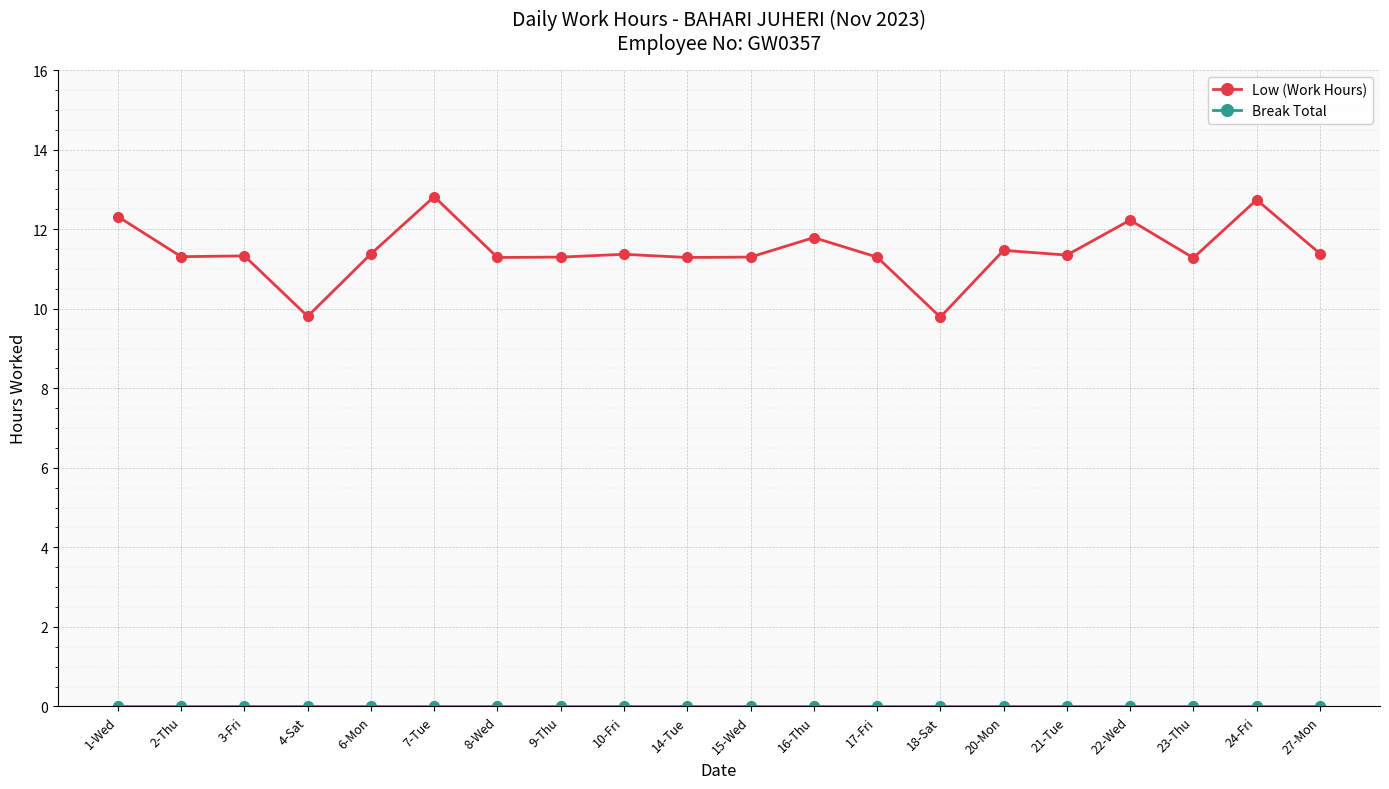

What is the difference between the highest and lowest values at 1-Wed?

12.3